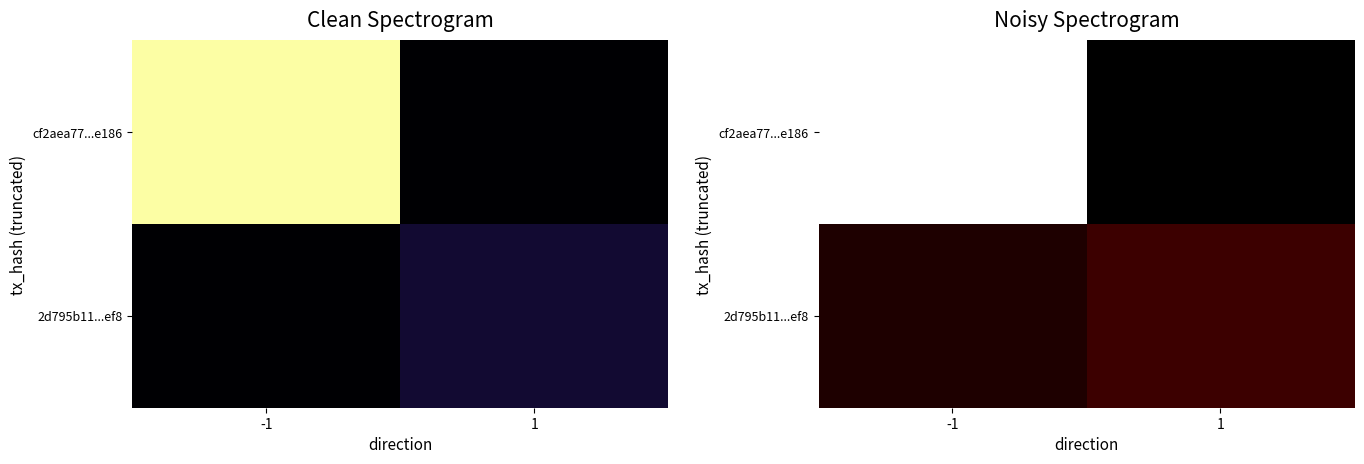

At which label does cf2aea77...e186 reach its minimum?

1